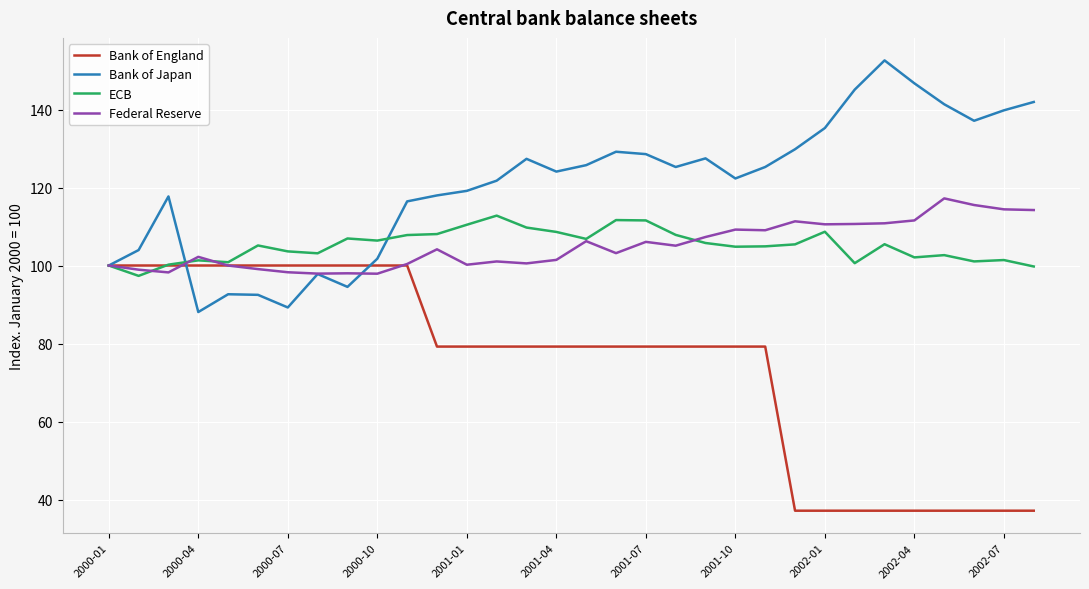

Which series has the largest total across all categories?

Bank of Japan